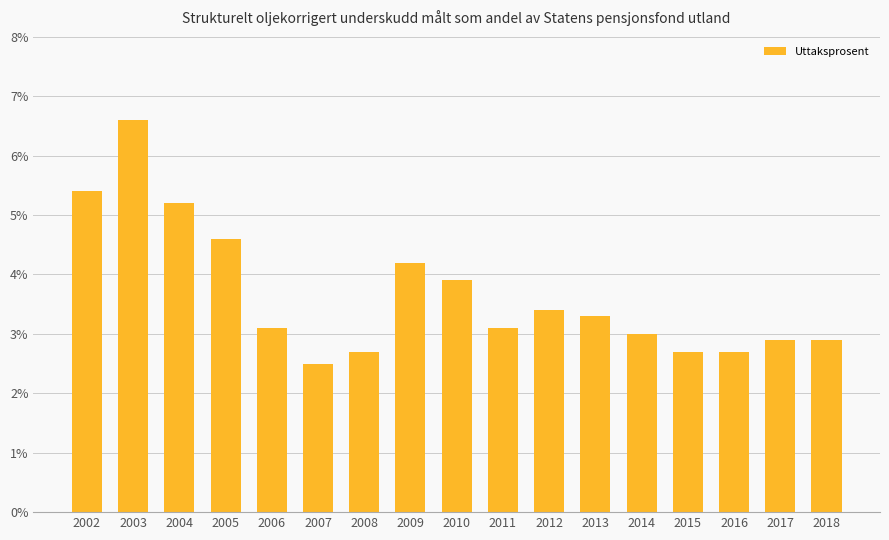

What is the sum of the values at 2009 and 2010?

8.1